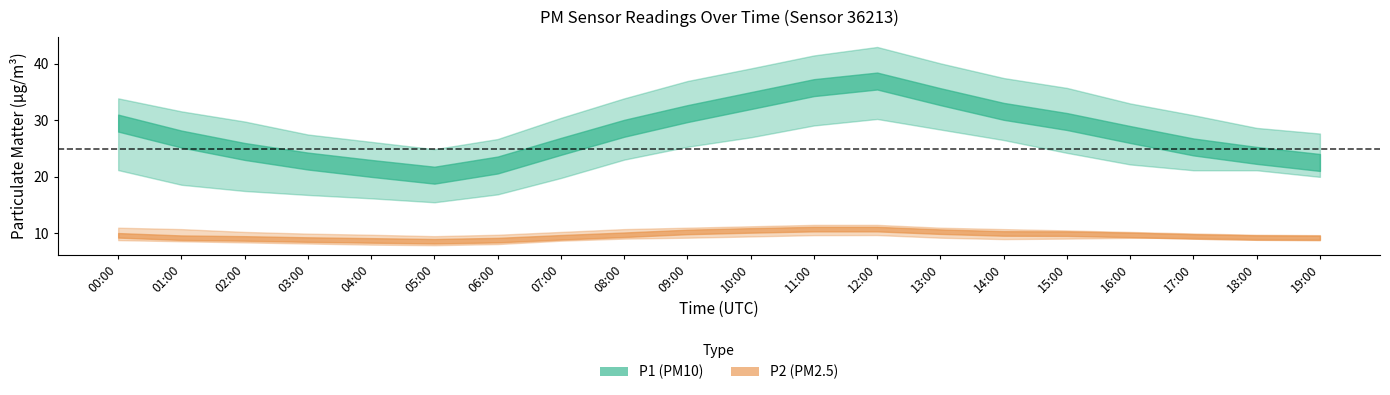

At which label is P2 closest to 9?

02:00